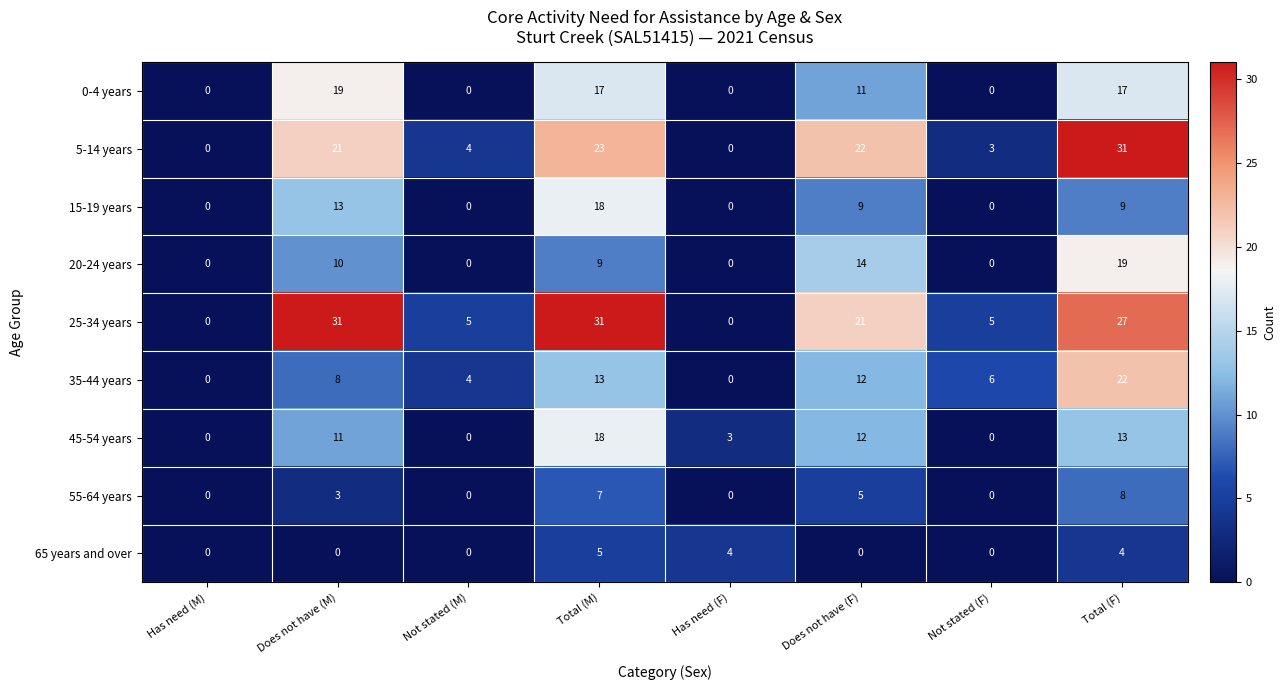

At which label is 55-64 years closest to 4?

Does not have (M)